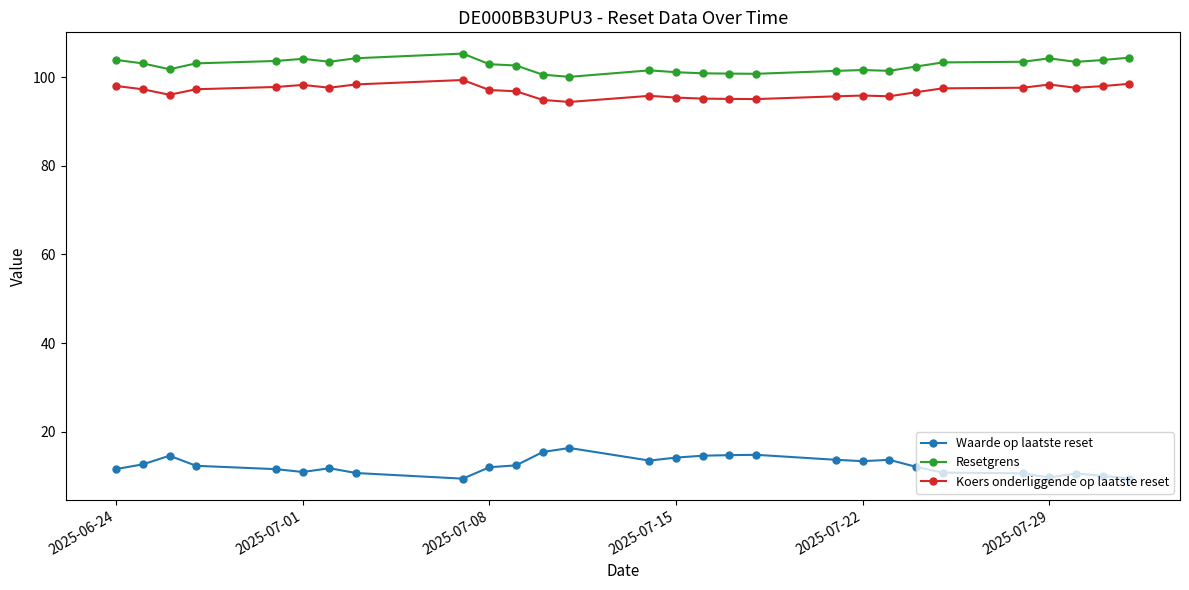

What is the highest value of the Waarde op laatste reset series?

16.4